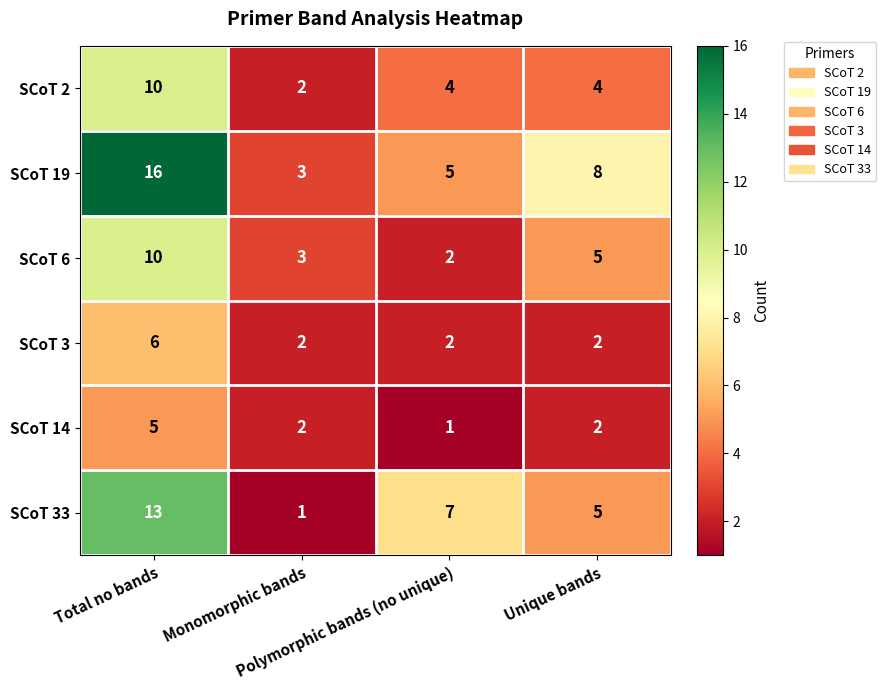

Which series has the largest total across all categories?

SCoT 19